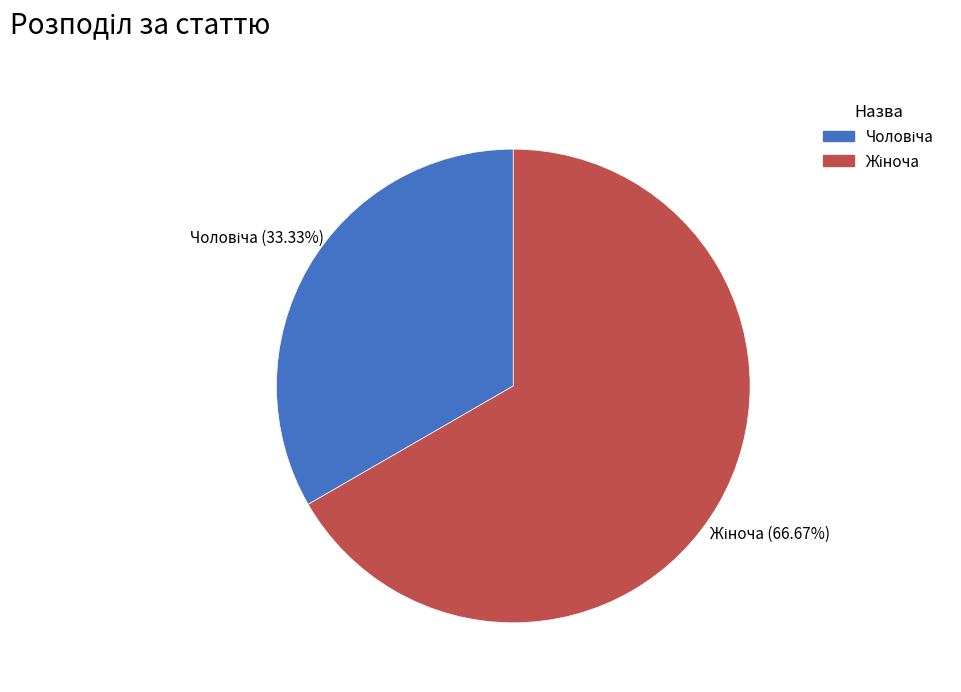

To the nearest percent, what is the difference between the largest and smallest slice percentages?

33%